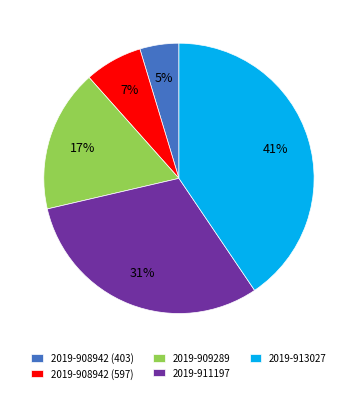

Combined, do 2019-913027 and 2019-908942 (403) account for over 50%?

No